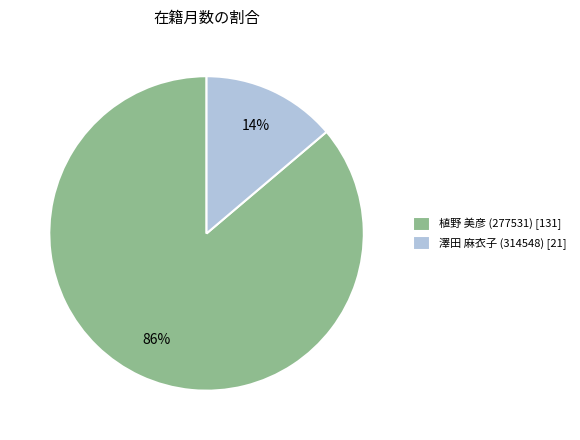

To the nearest percent, what portion does 植野 美彦 (277531) represent?

86%